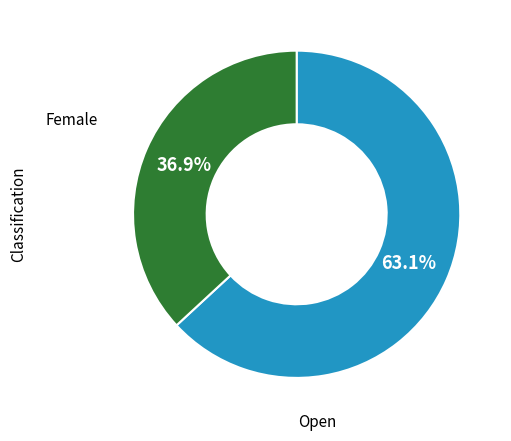

Is there a majority slice in this chart?

Yes